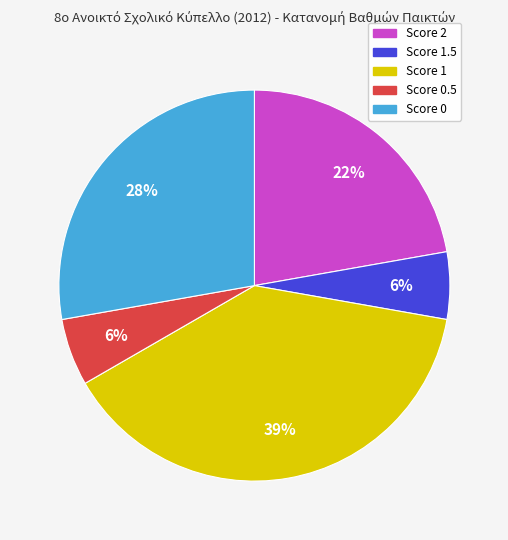

Is there a majority slice in this chart?

No